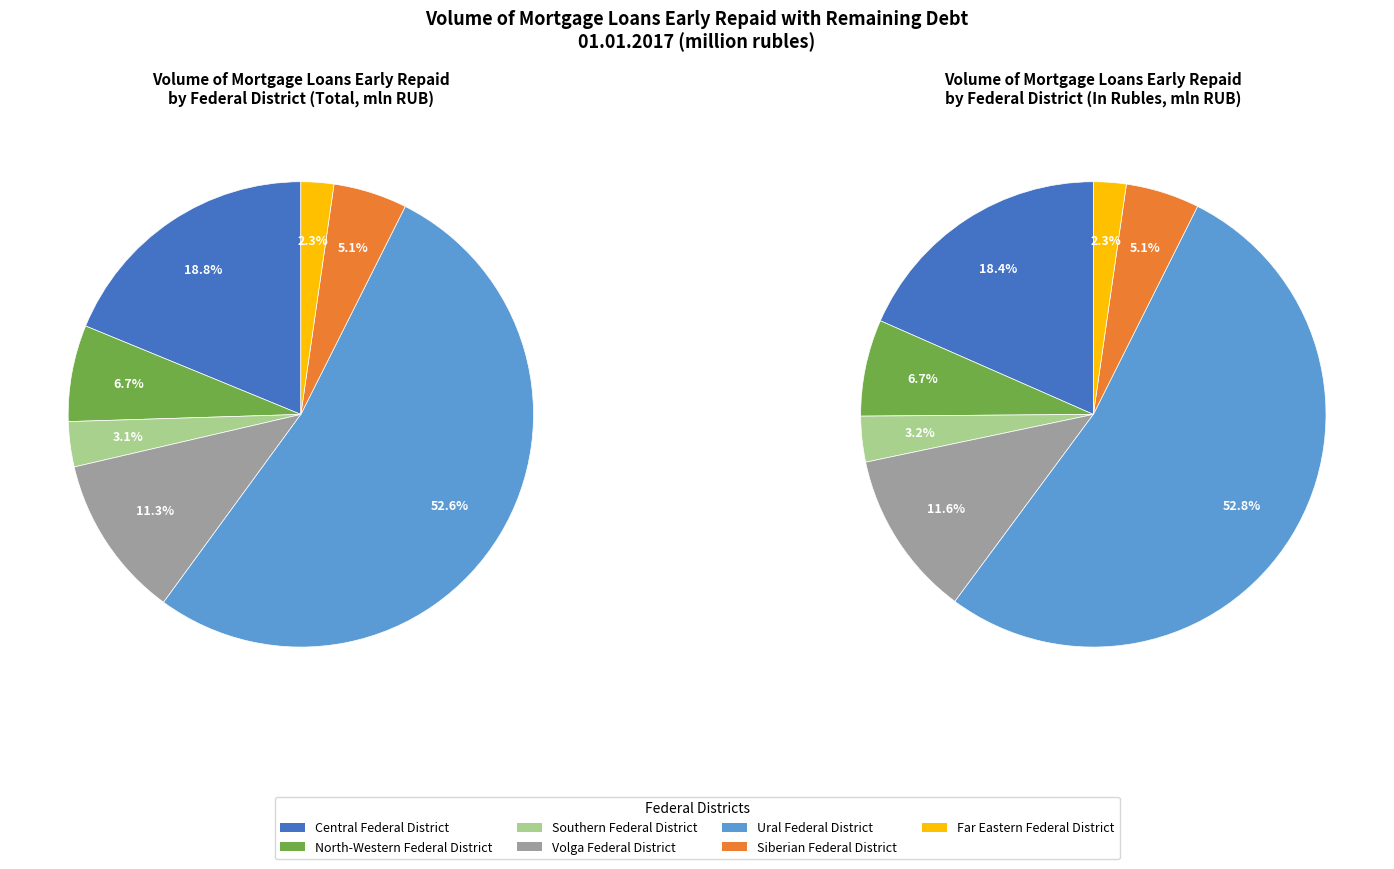

Which slice is the smallest?

Far Eastern Federal District